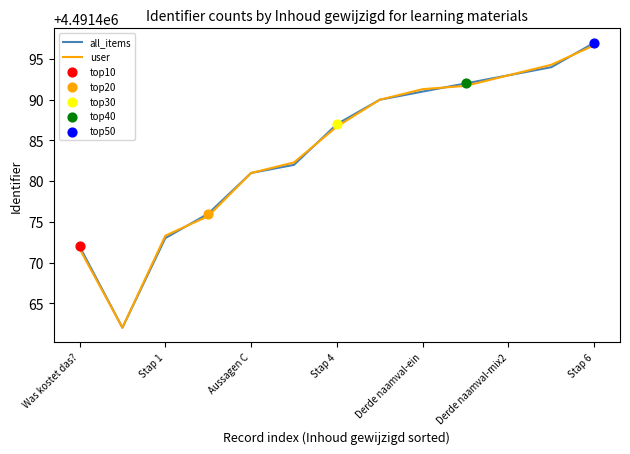

Which series has the largest range (max minus min)?

all_items